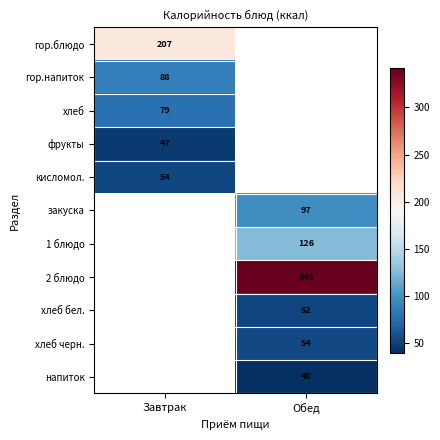

Is the value of гор.напиток at Завтрак greater than the value of фрукты at Завтрак?

Yes